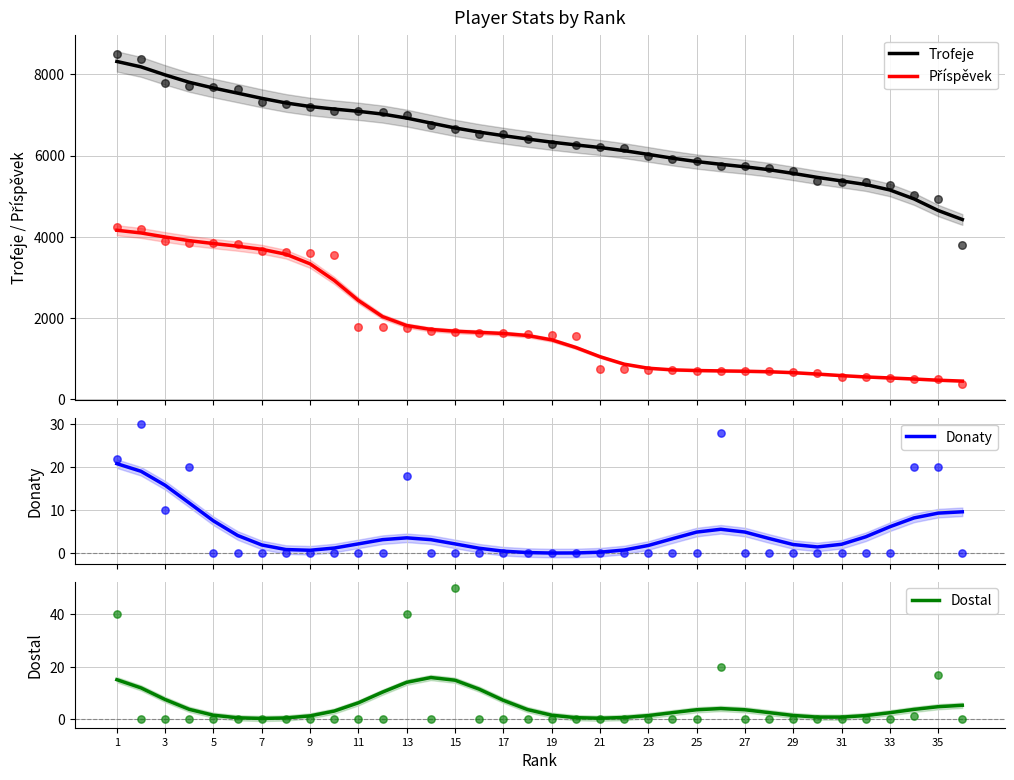

Which series contains the highest Y value?

Trofeje